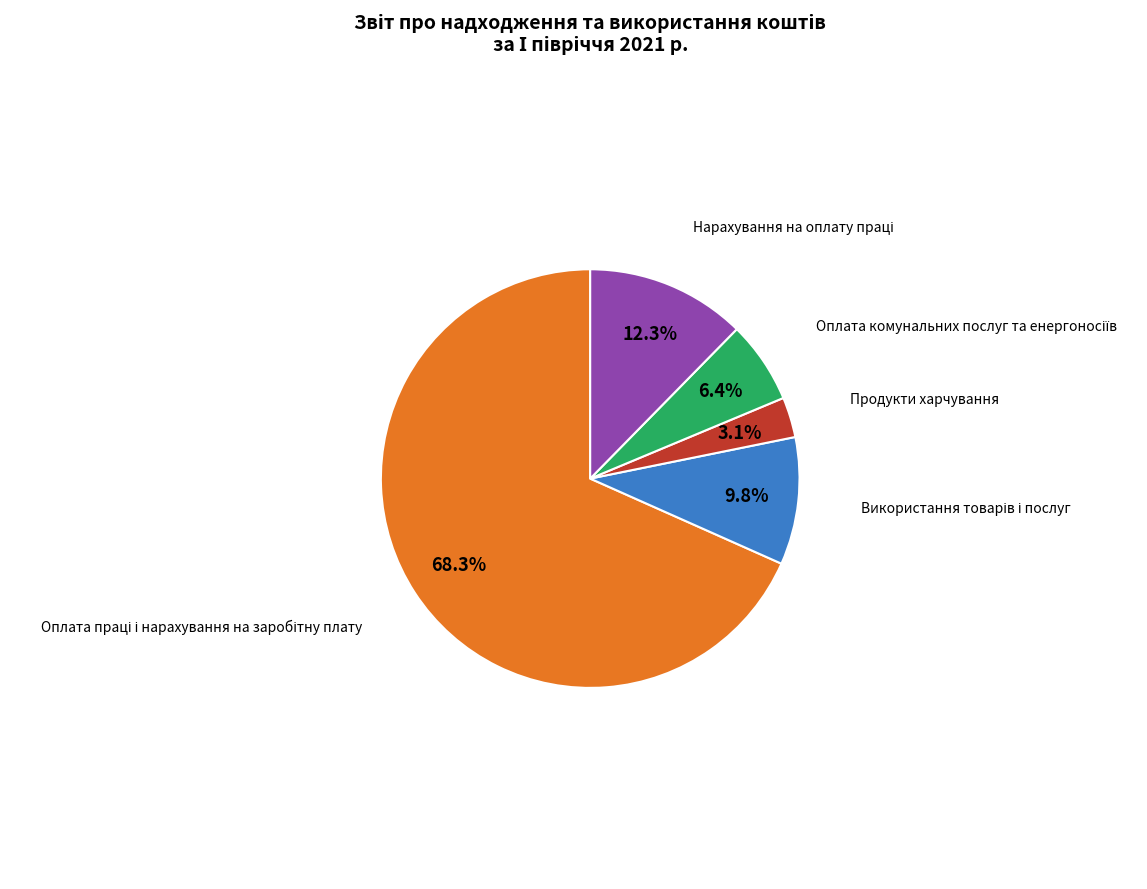

How many segments does this pie chart have?

5